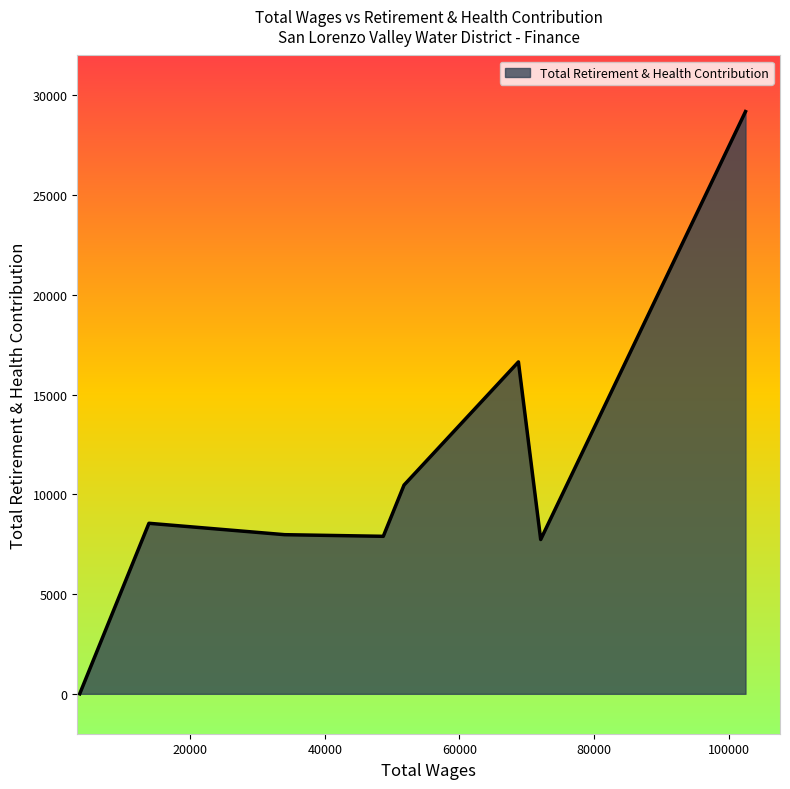

True or false: there are more than 2 points higher than both neighbors.

False